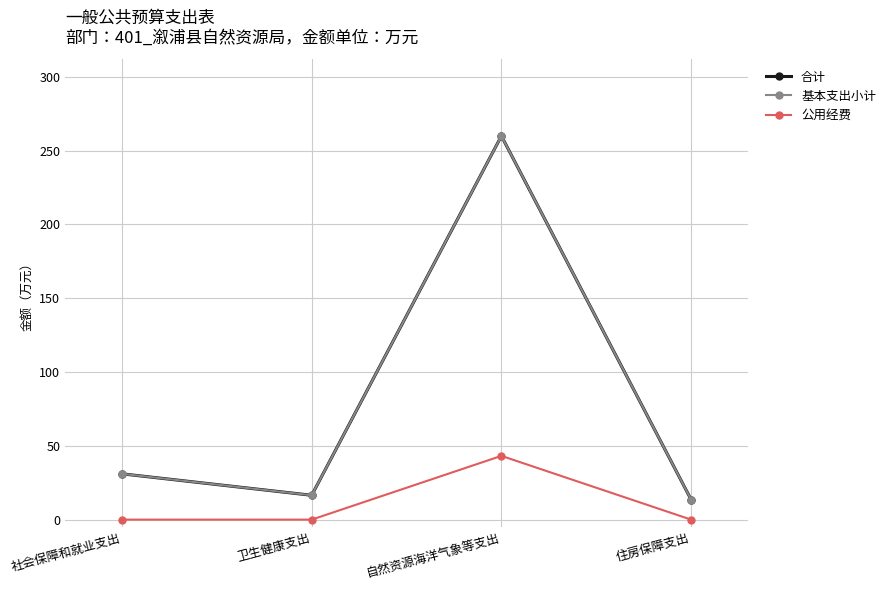

At which category does 合计 reach its first local valley?

卫生健康支出